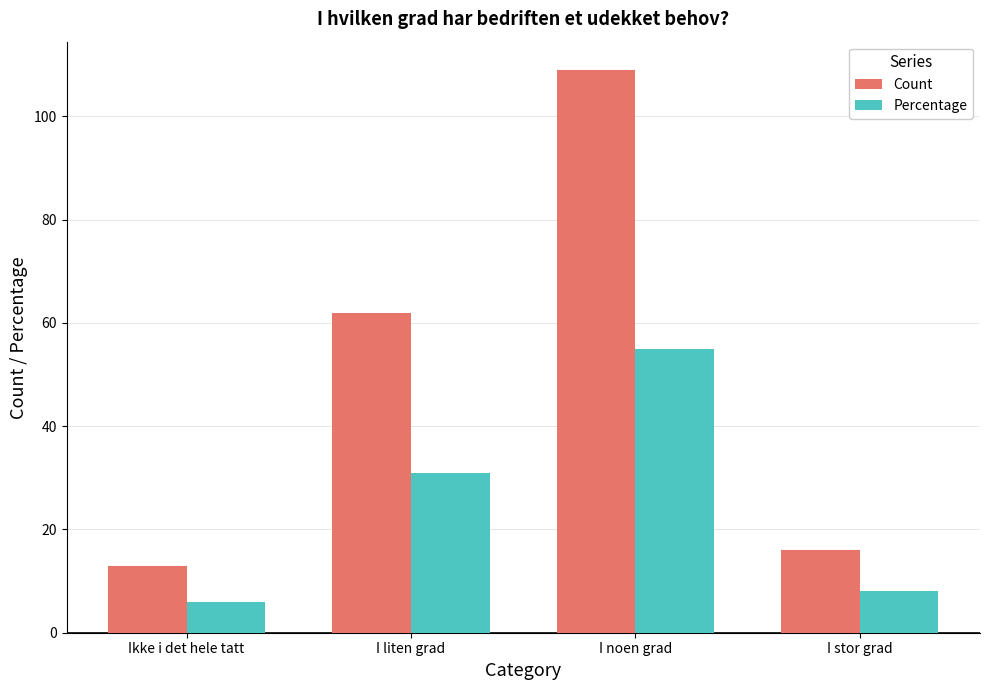

Which series has the largest total across all categories?

Count